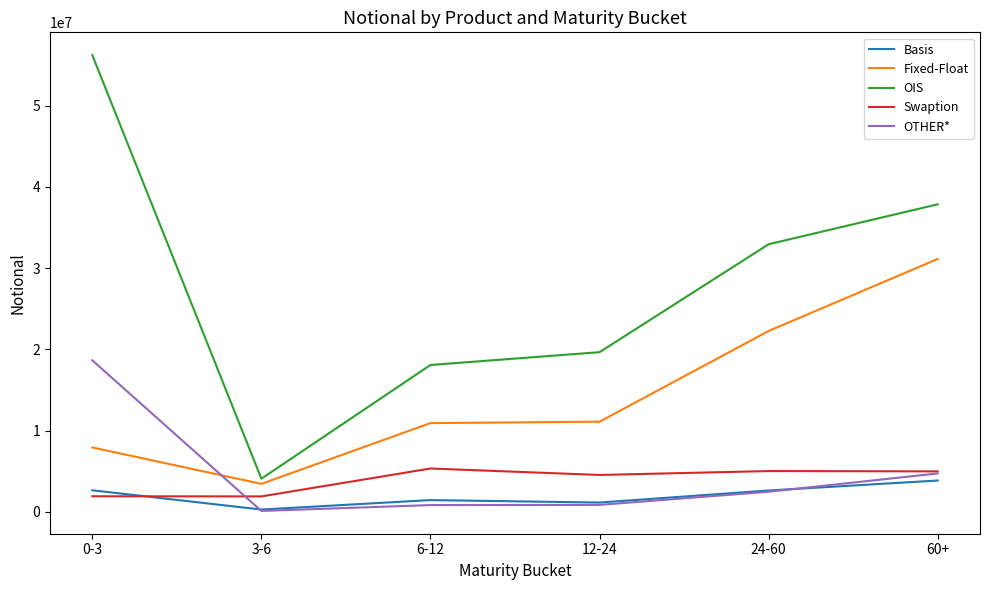

What is the average value of the Swaption series?

3938703